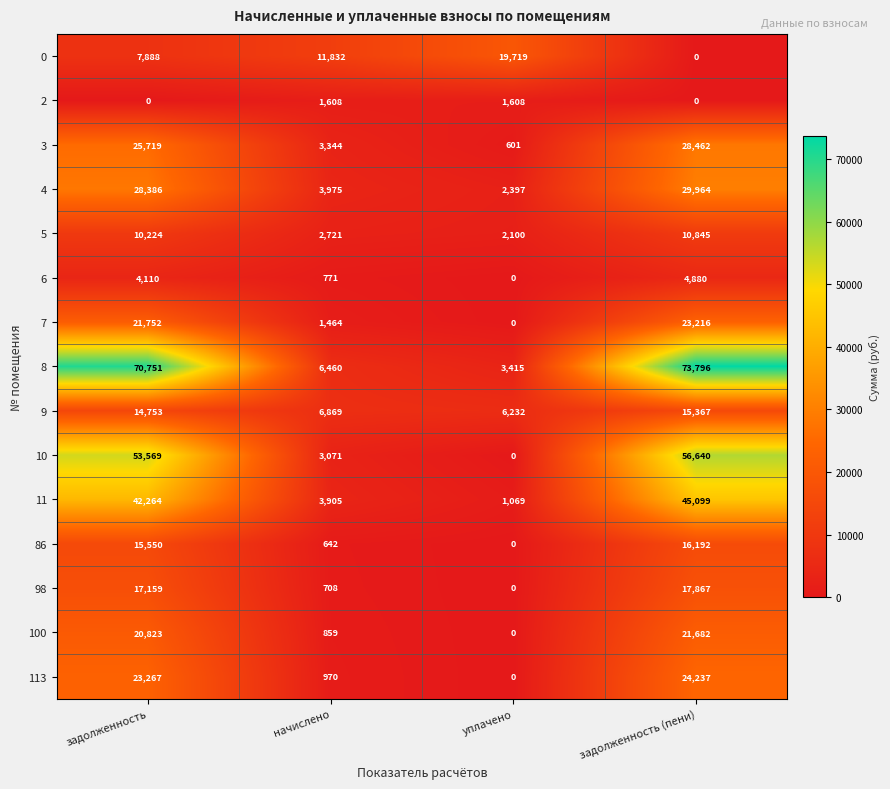

Which series has the largest range (max minus min)?

8